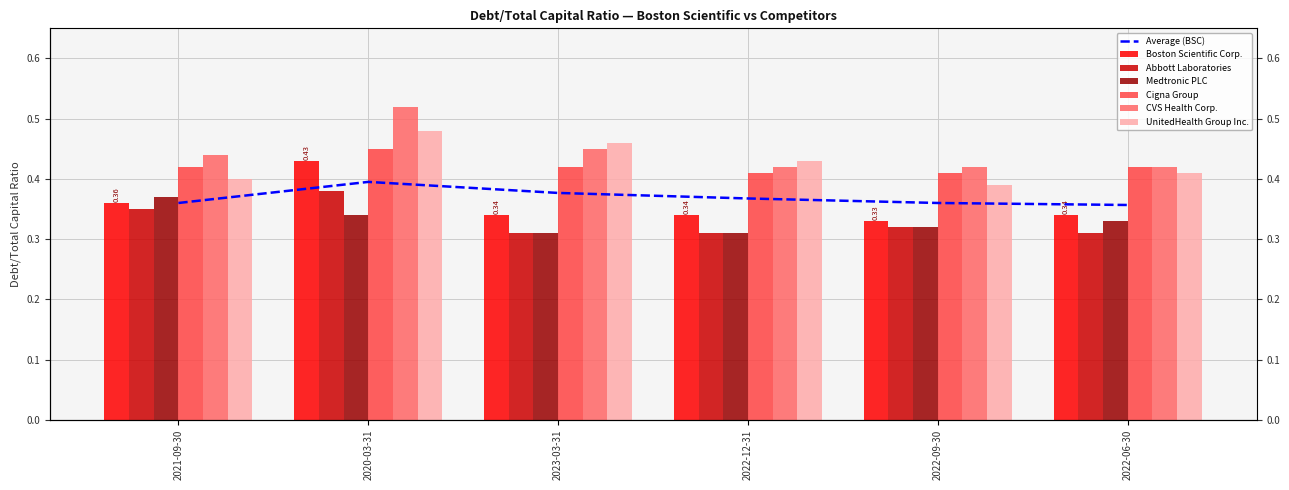

What is the sum of the Boston Scientific Corp. values at 2022-06-30 and 2020-03-31?

0.8